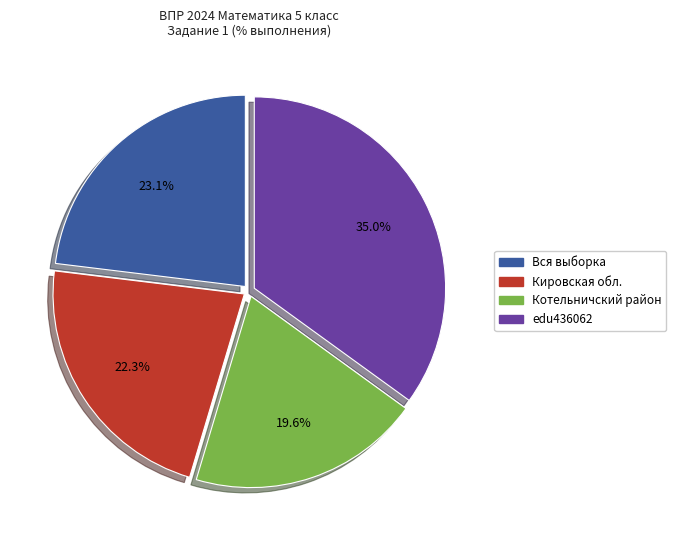

What is the total percentage of Кировская обл. and Вся выборка?

45.4%